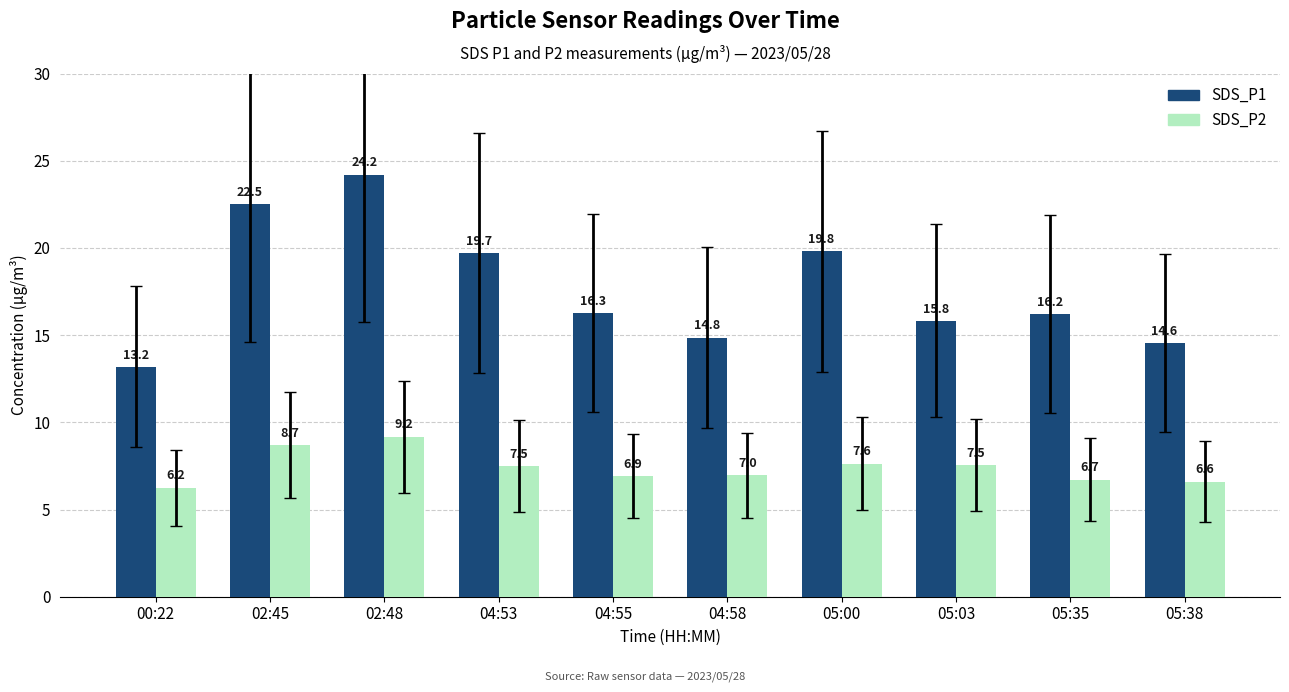

Read the SDS_P2 value at 04:53.

7.5